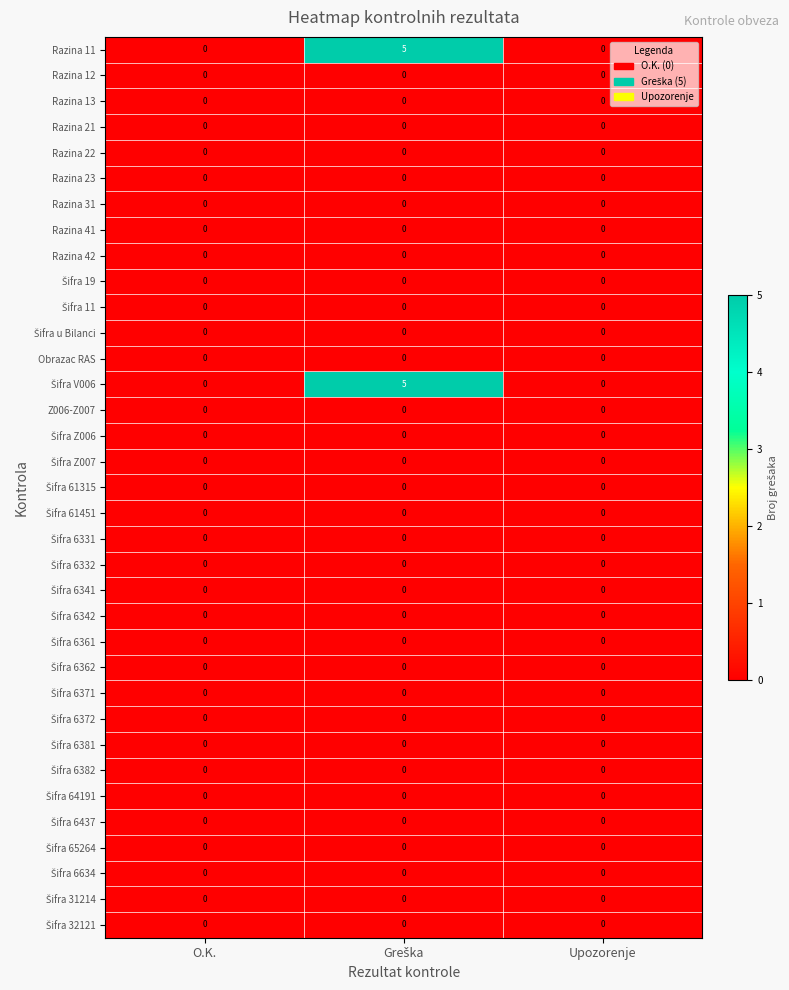

Between O.K. and Greška, which series saw the biggest shift?

row_0